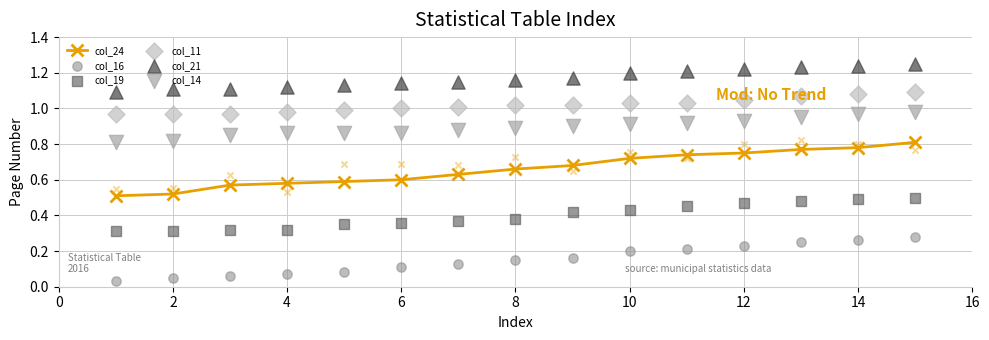

Which series contains the highest Y value?

col_21